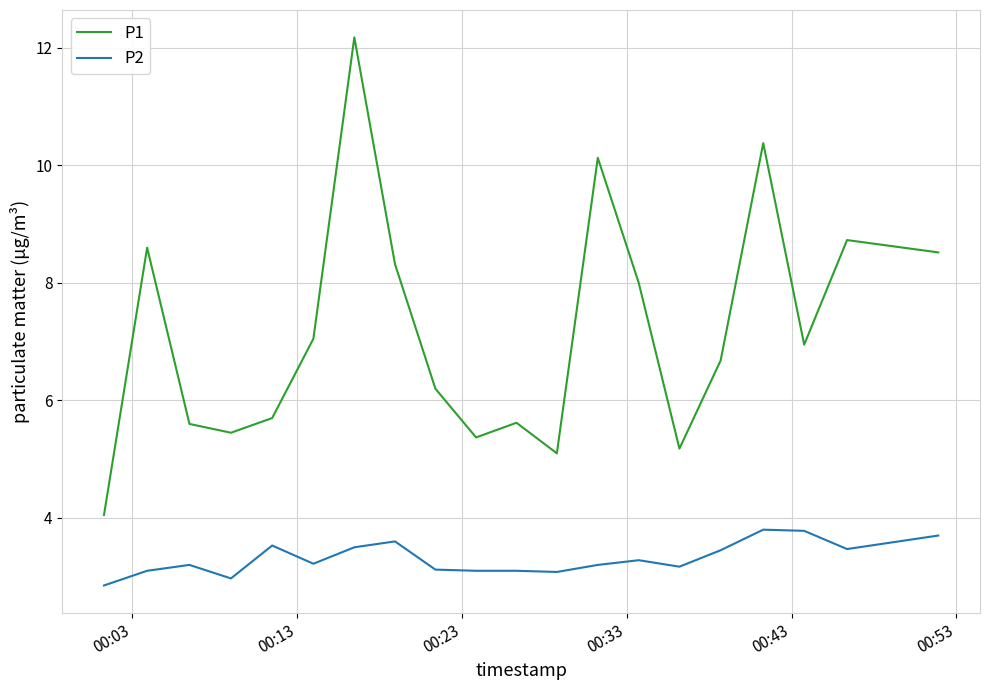

How many values in the P1 series are below 6?

8